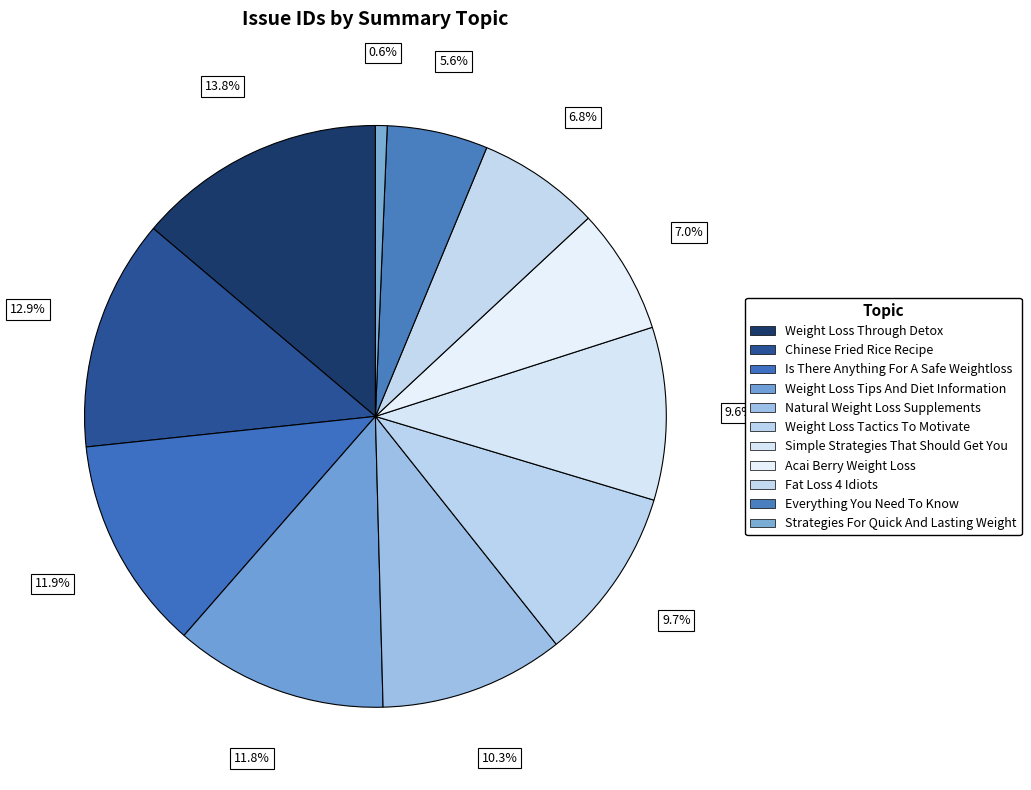

What is the total percentage of Simple Strategies That Should Get You and Acai Berry Weight Loss?

16.6%